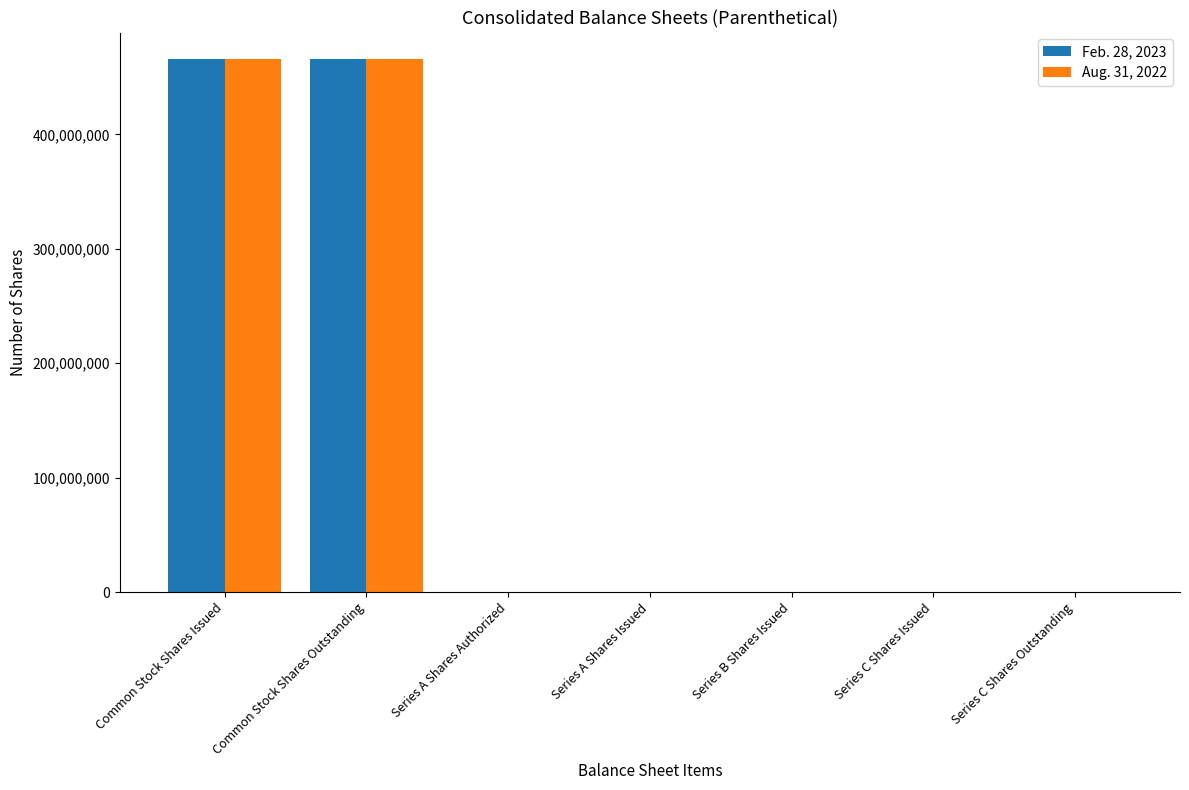

How many categories are shown in the chart?

7